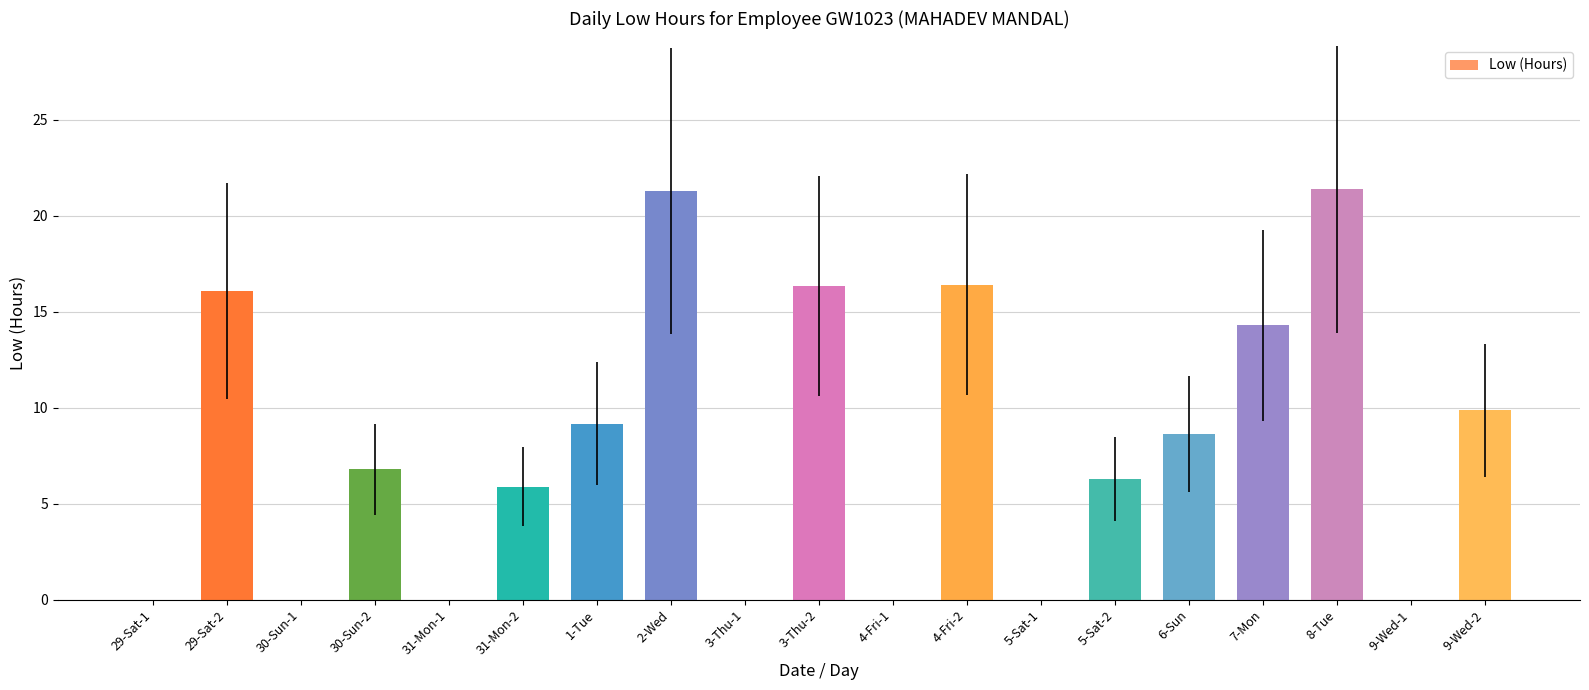

The chart shows a value of 21.4 at 8-Tue. True or false?

True